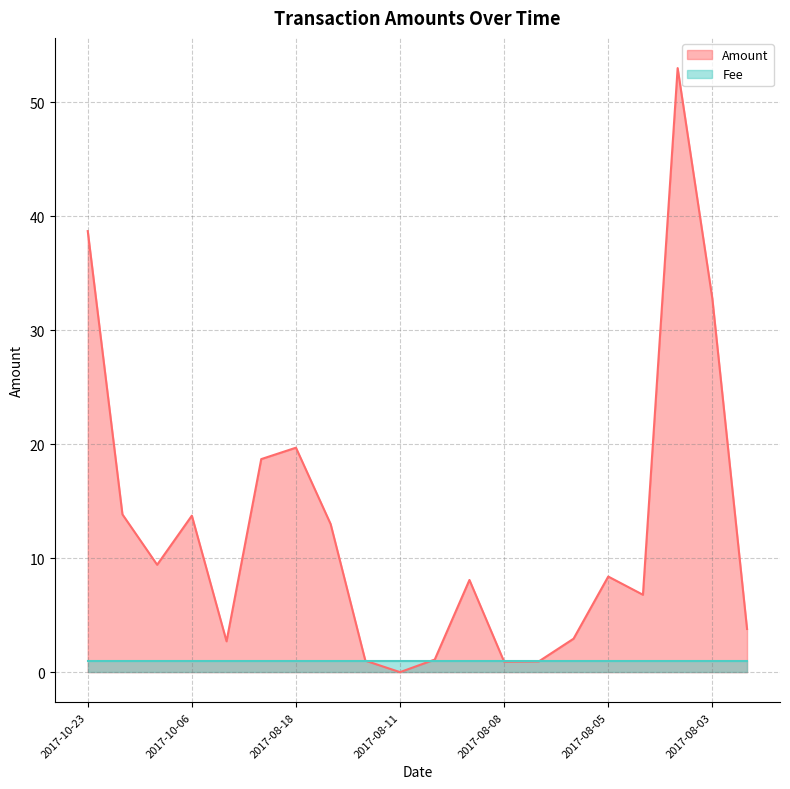

What is the ratio of the value at 2017-08-02 to the value at 2017-10-06?

0.3